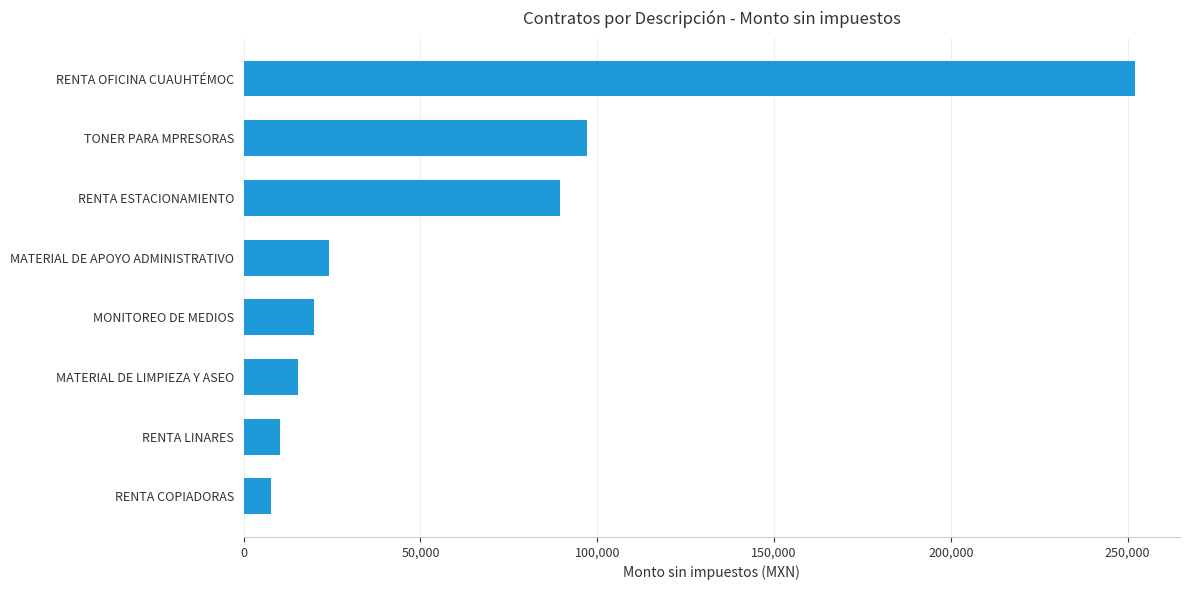

What is the change in value from MATERIAL DE APOYO ADMINISTRATIVO to RENTA OFICINA CUAUHTÉMOC?

+228212.8